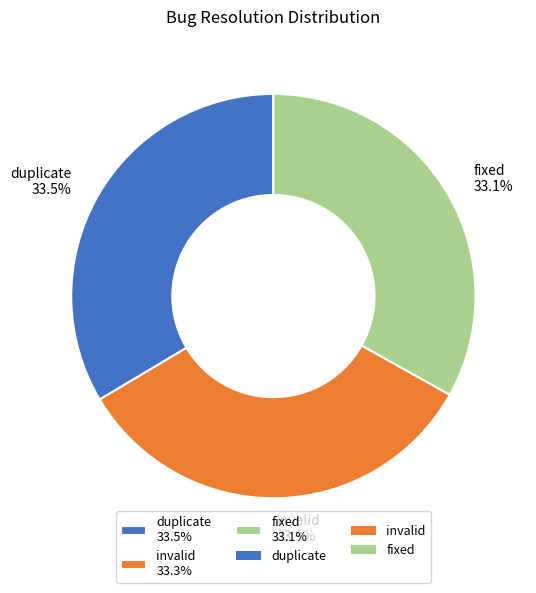

How much of the chart is everything except fixed?

66.9%